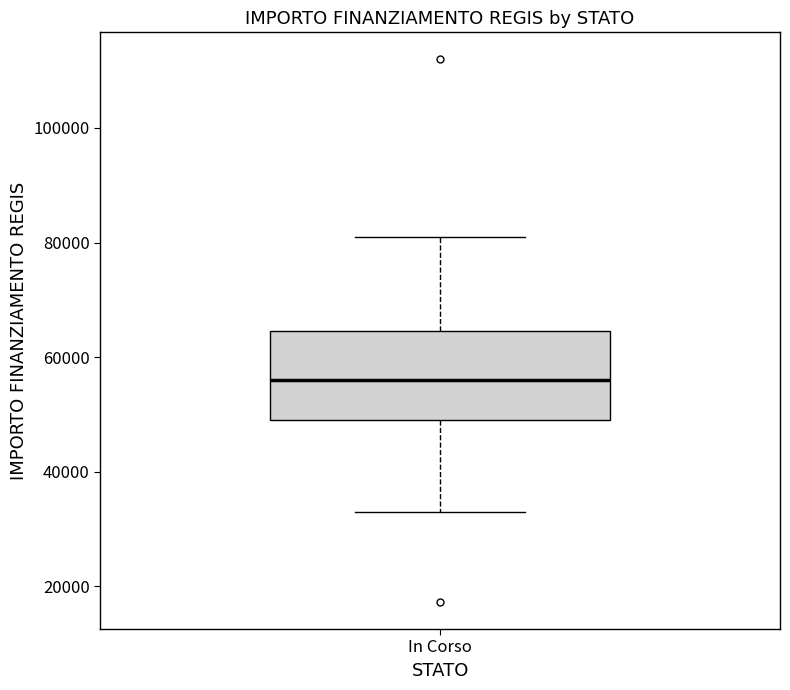

Read this box plot against the y-axis: the position of the median line, the range covered by the box, and the ends of both whiskers. The values are not printed on the chart, so give them approximately, as read against the axis.

median 56000, box 50000 to 64000, whiskers 32000 to 80000